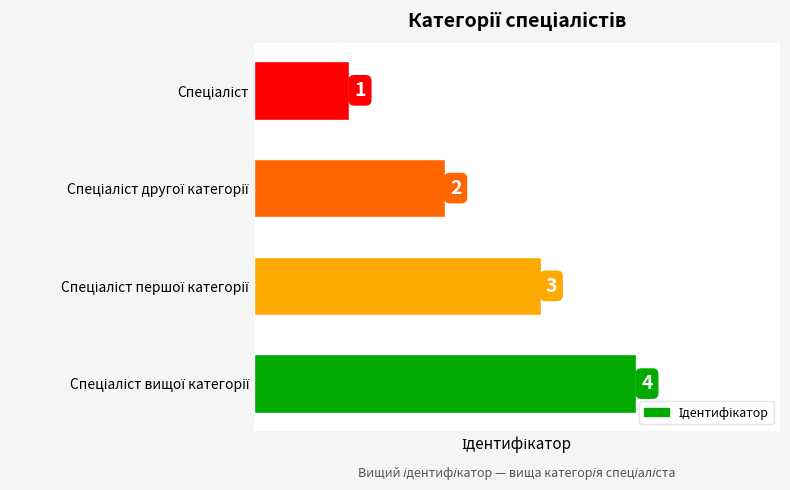

How many bars are there in total?

4